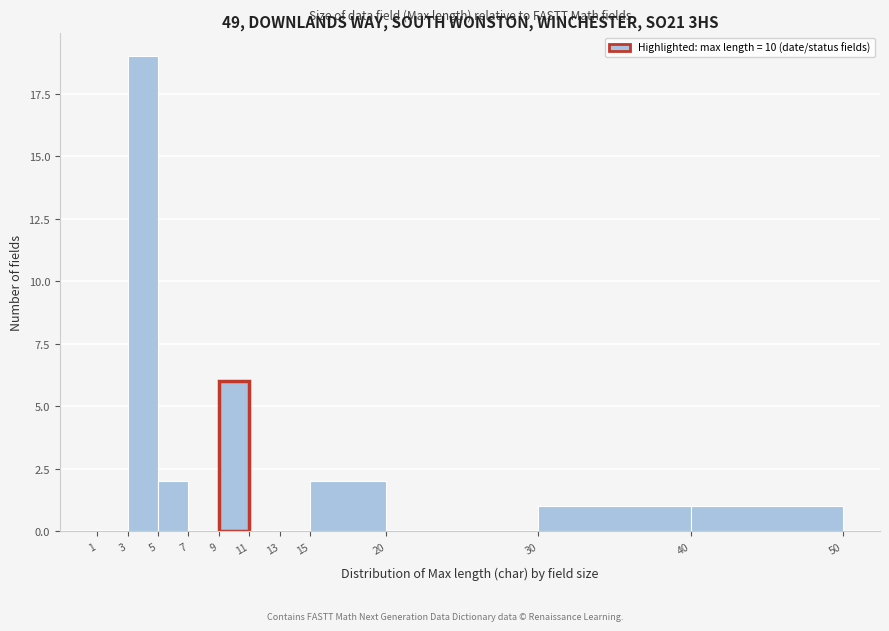

Reading left to right, list every bar in this chart as the range it spans on the x-axis followed by its height. The values are not printed on the chart, so give them approximately, as read against the axis.

1 to 3: 0
3 to 5: 19
5 to 7: 2
7 to 9: 0
9 to 11: 6
11 to 13: 0
13 to 15: 0
15 to 20: 2
20 to 30: 0
30 to 40: 1
40 to 50: 1